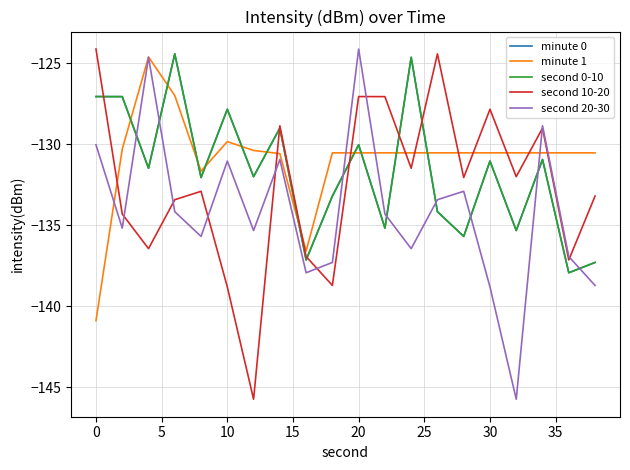

Does the chart have visible grid lines?

Yes